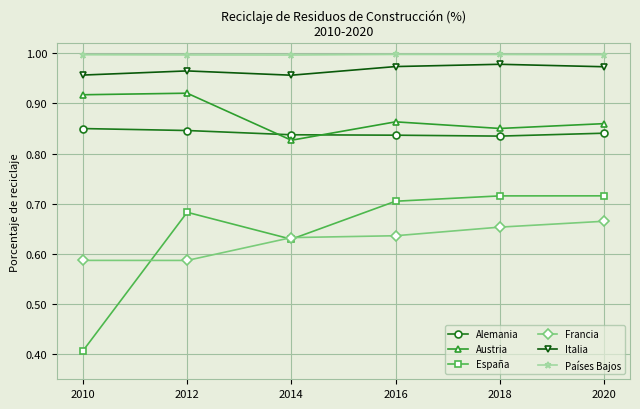

Which series has the largest range (max minus min)?

España